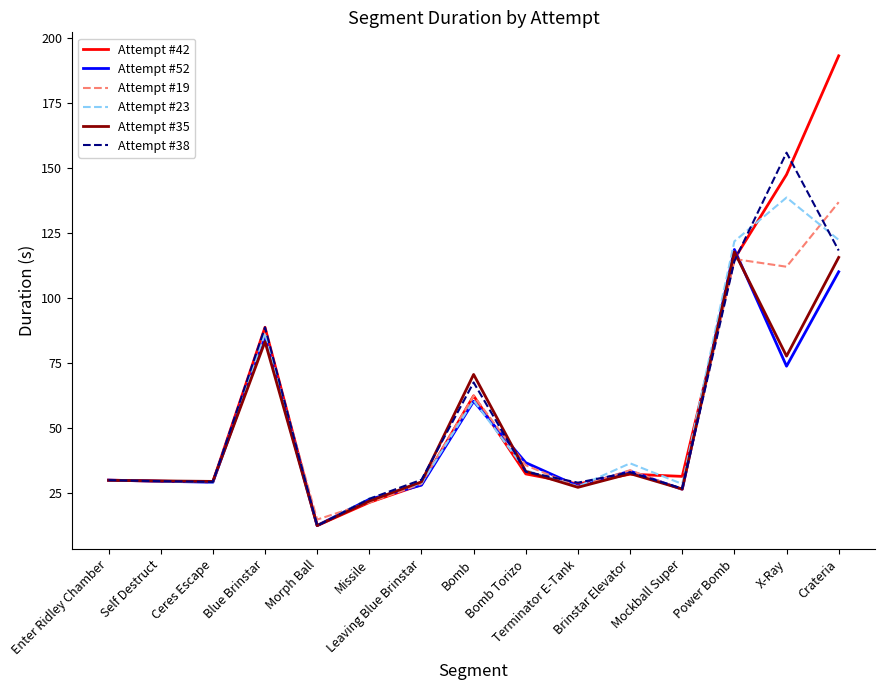

True or false: Attempt #23 and Attempt #42 intersect in this chart.

True